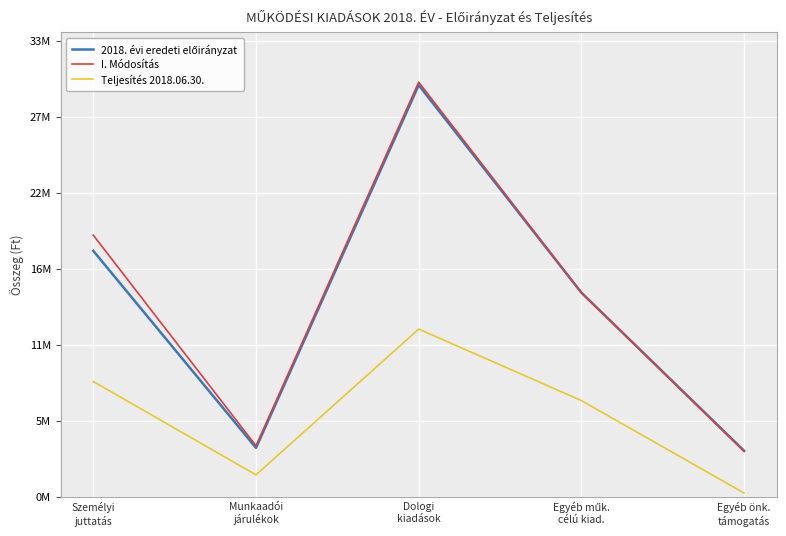

Is this an area chart (filled region under the line)?

No